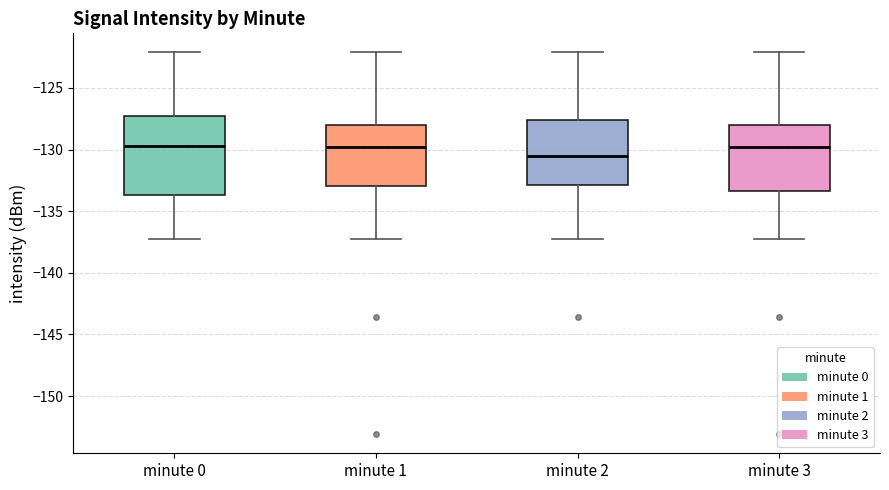

Comparing the boxes themselves (not the whiskers), which one is the tallest?

minute 0